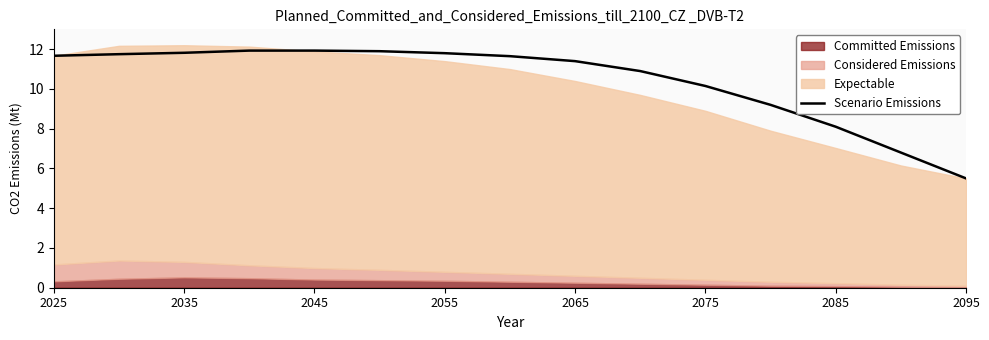

The value of Scenario Emissions at 2025 is 18.4. True or false?

False